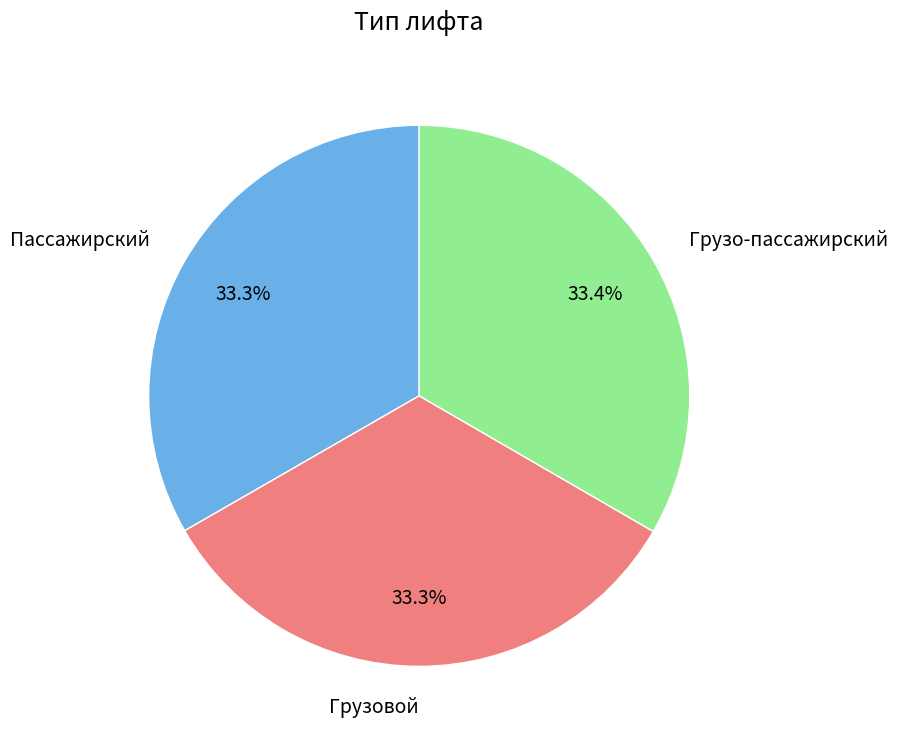

Is there any slice that represents more than half of the pie?

No